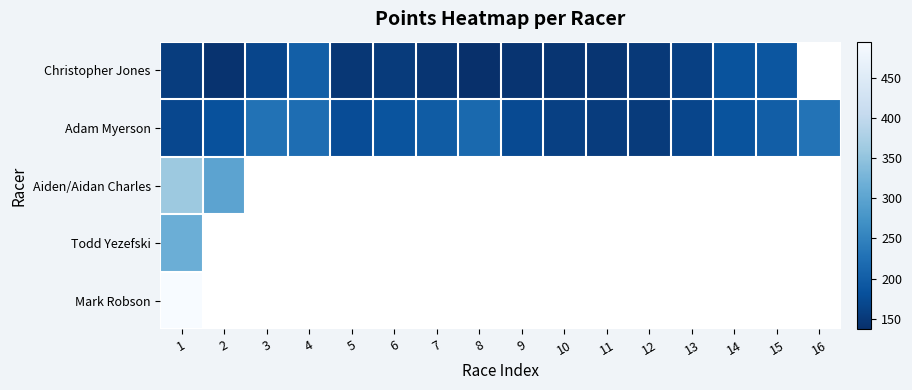

How many data points in Adam Myerson are above 184?

8